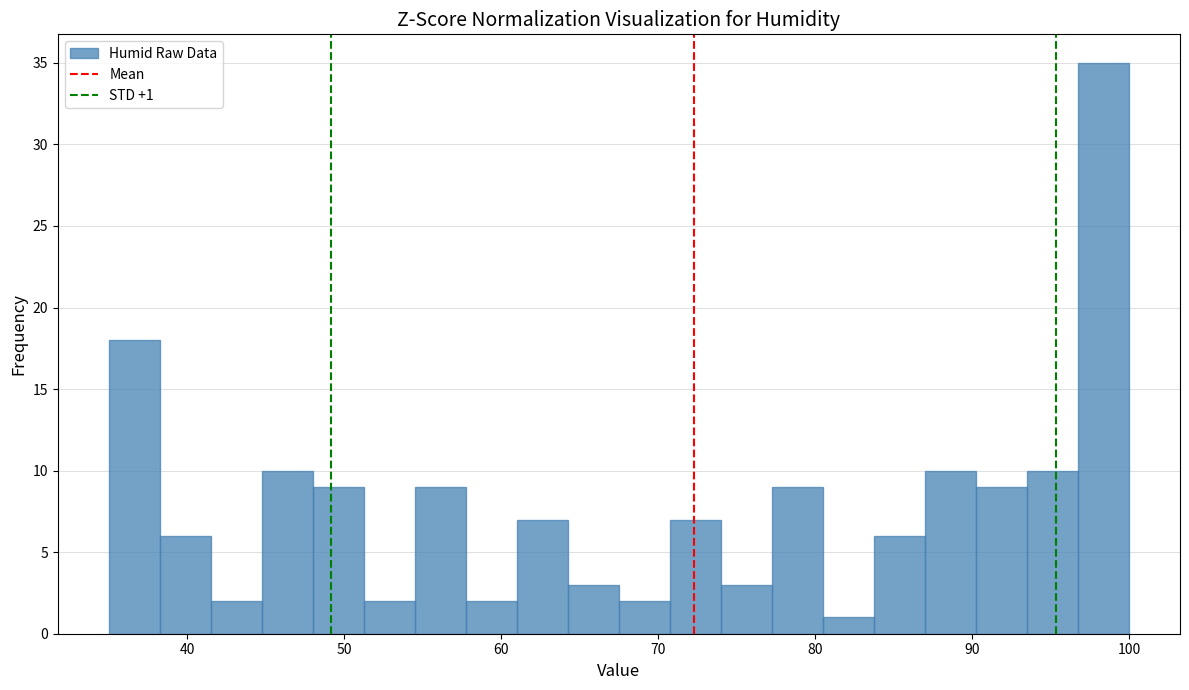

Read against the x-axis, roughly where is the centre of the tallest bar?

98